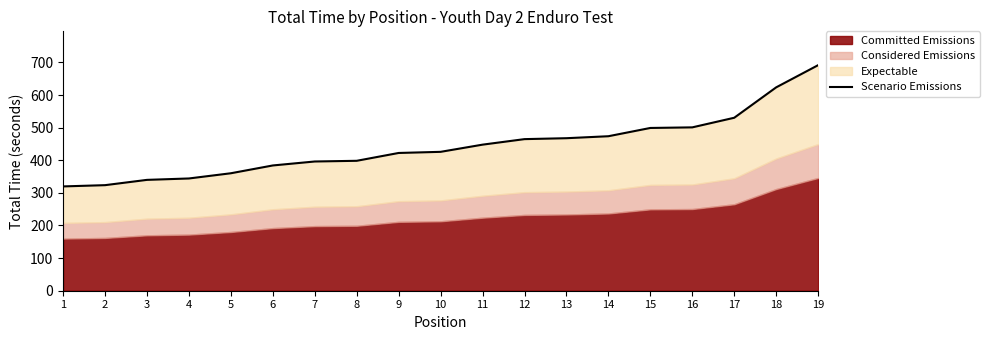

Which category has the lowest value across all series?

1